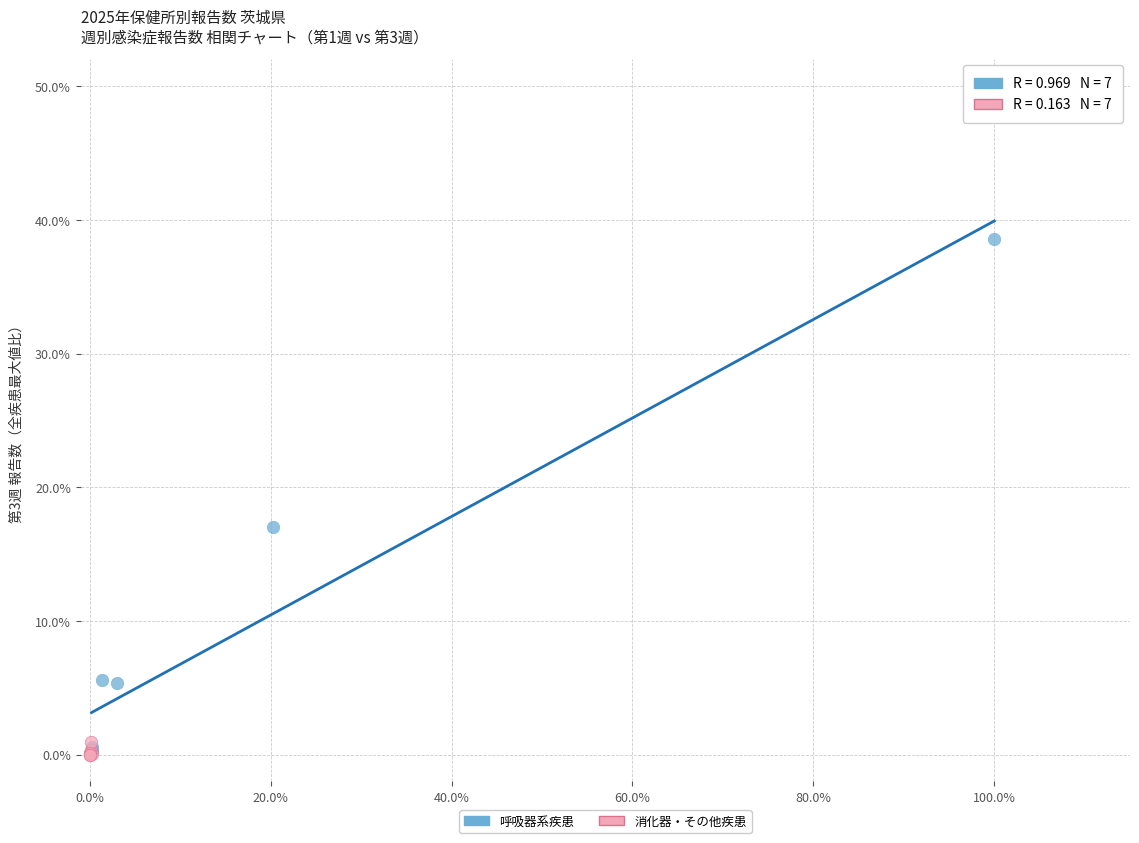

What are all the series names shown in the legend?

呼吸器系疾患, 消化器・その他疾患